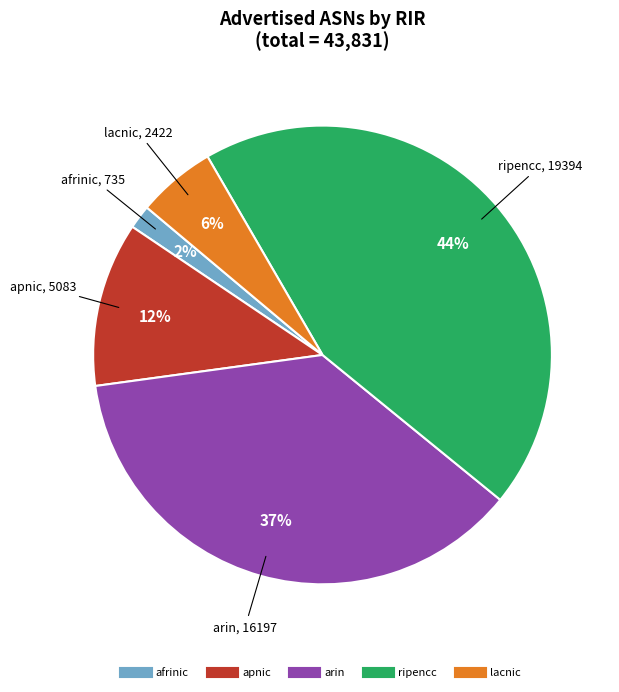

To the nearest percent, what is the average slice percentage?

20%